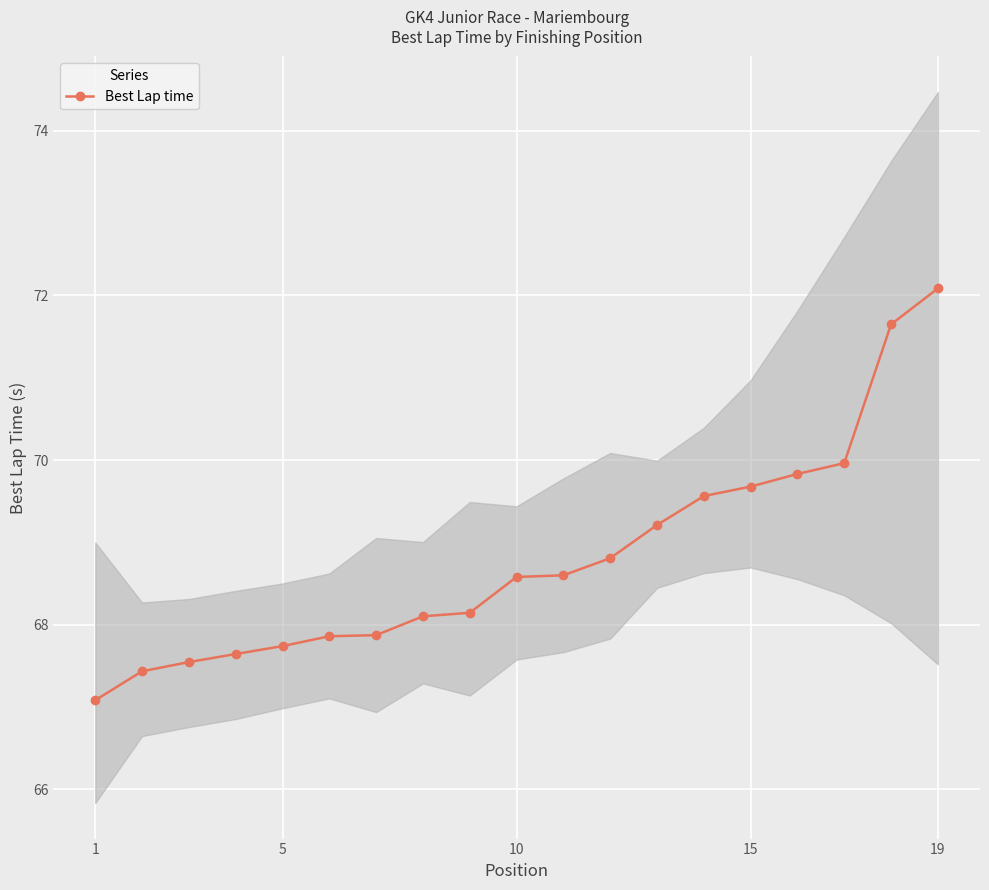

True or false: there are more than 1 points higher than both neighbors.

False